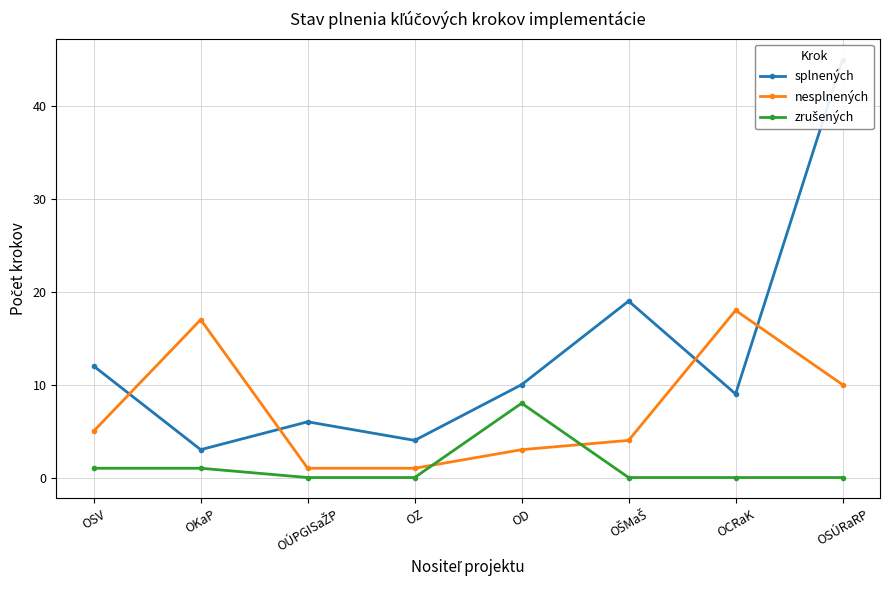

What is the sum of all zrušených values?

10